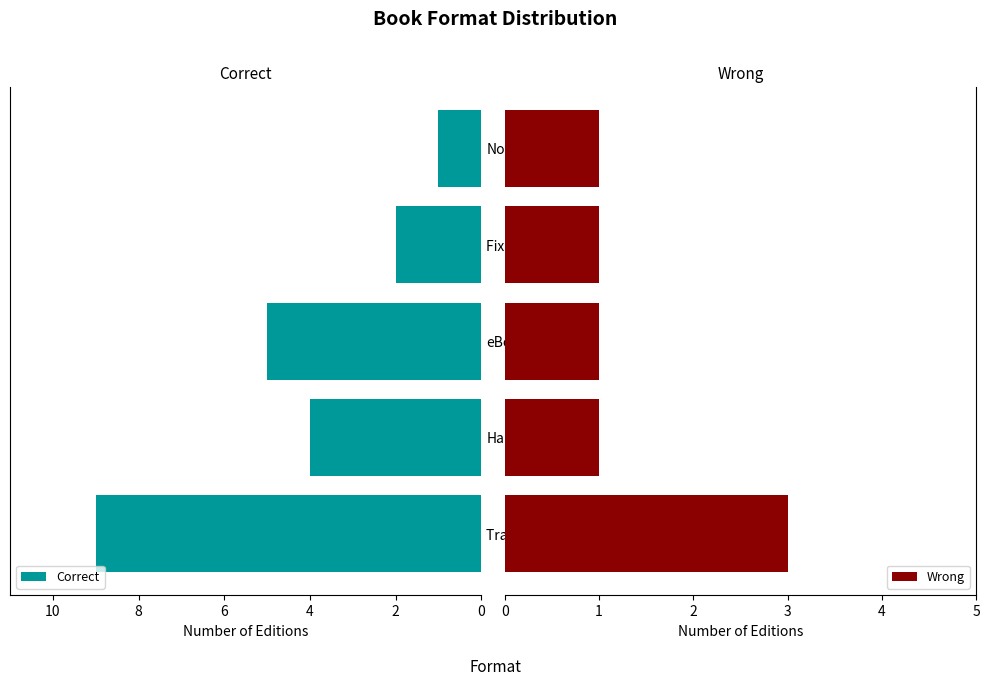

Which series has the widest spread of values?

Correct